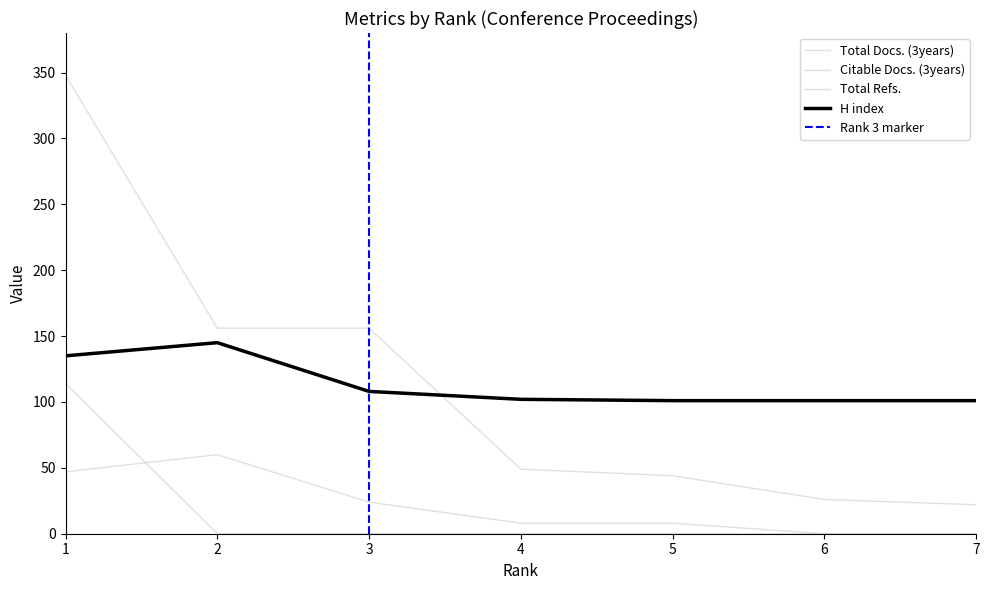

At which category is the sum across all series the highest?

1